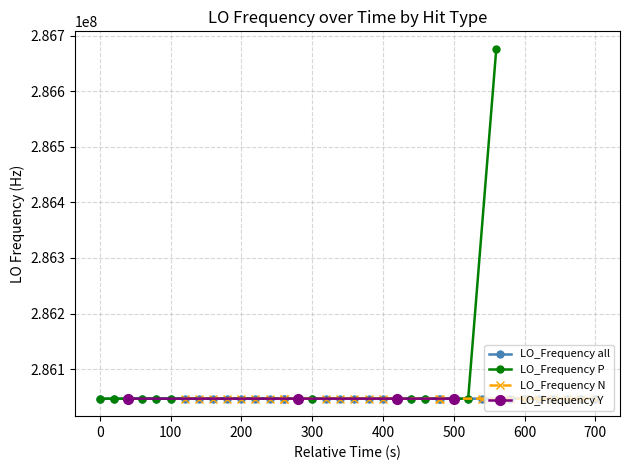

The value of LO_Frequency_All at 3 is 151507034.8. True or false?

False